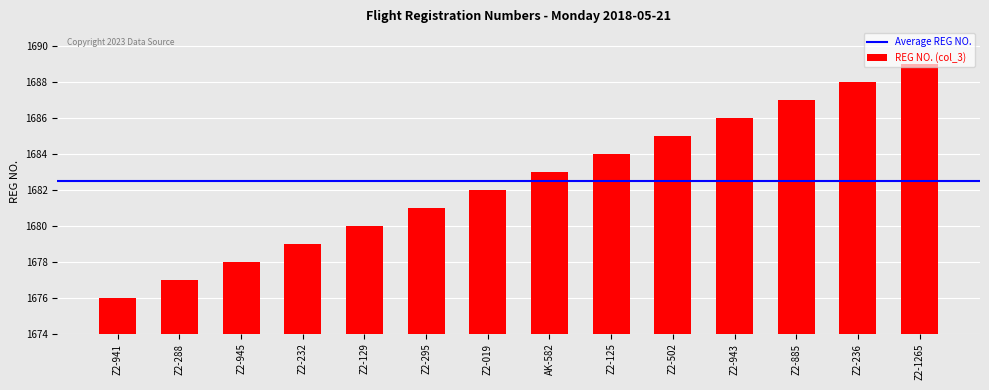

Approximately how many times larger is the value at Z2-236 compared to Z2-941?

1.0